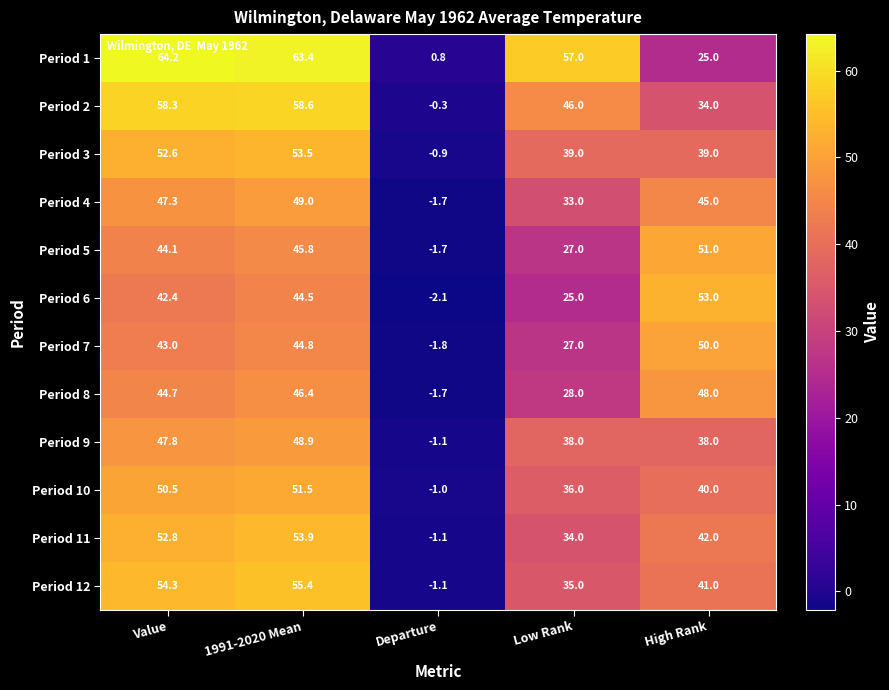

What is the difference between the maximum and minimum values in the Period 1 series?

63.4